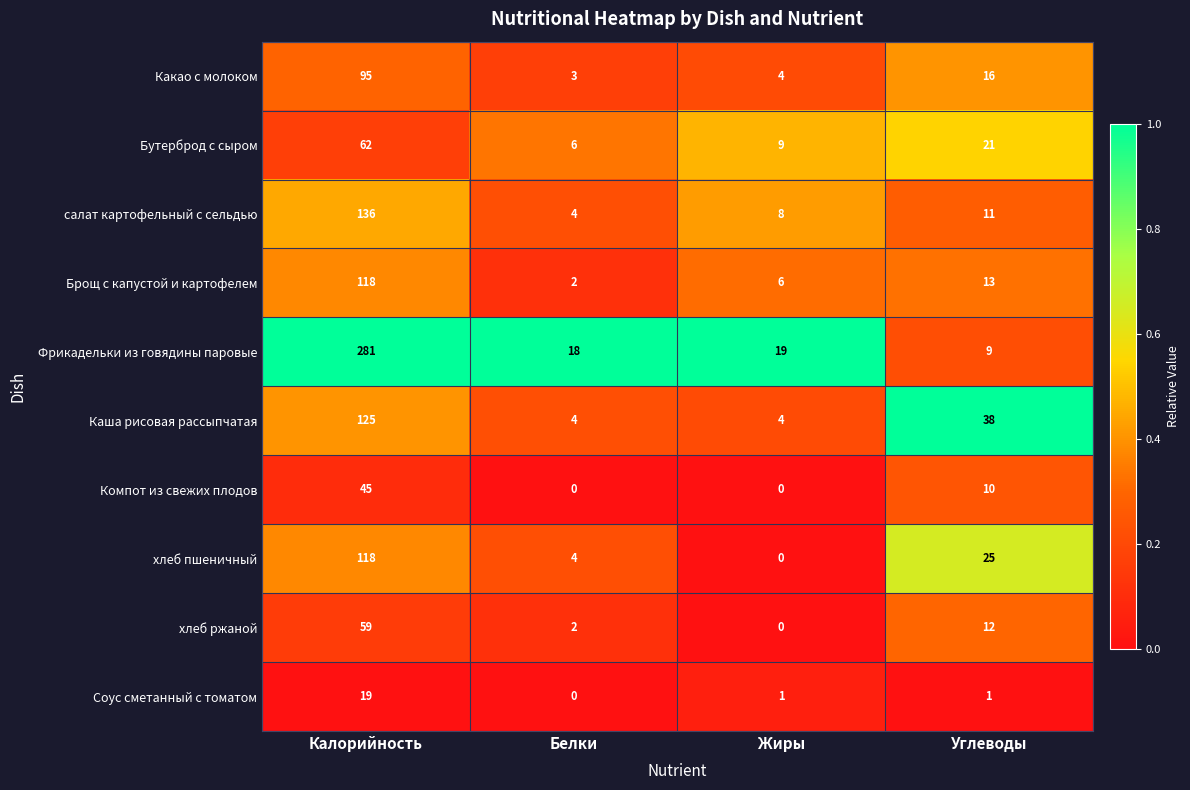

What is the total value across all series at Белки?

43